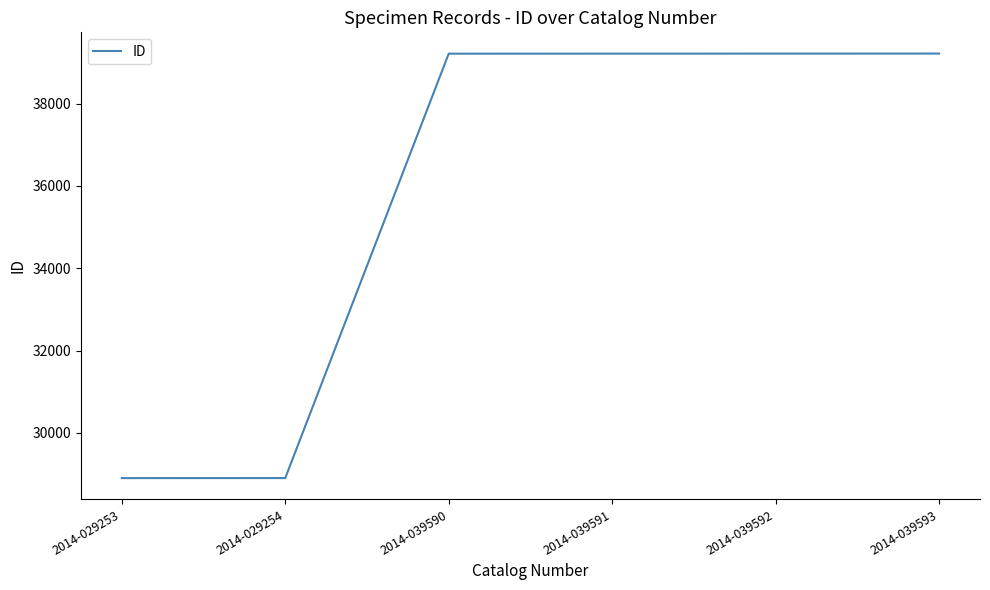

Which has a higher value, 2014-029254 or 2014-039593?

2014-039593